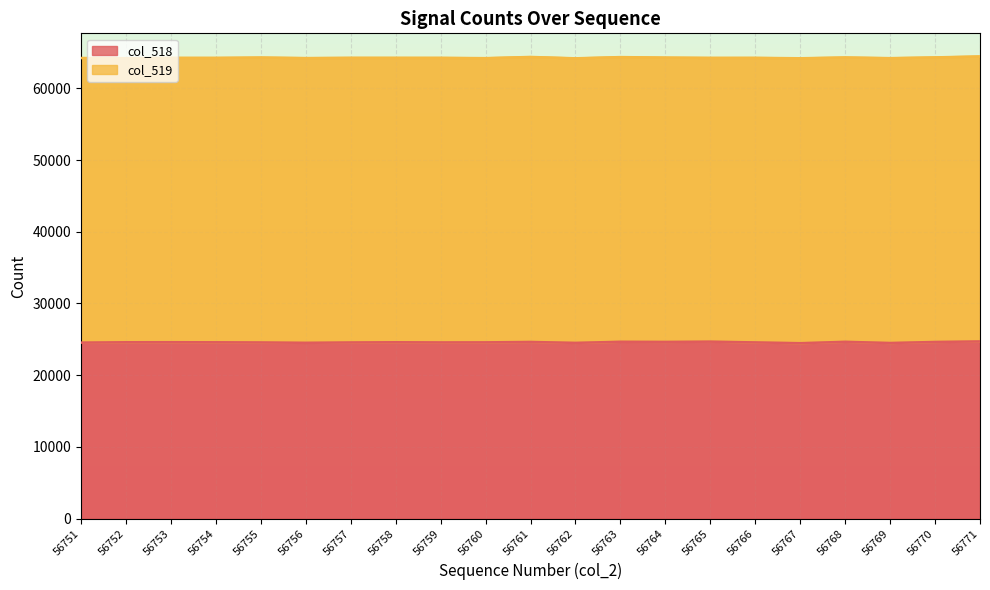

What is the average value?

24584